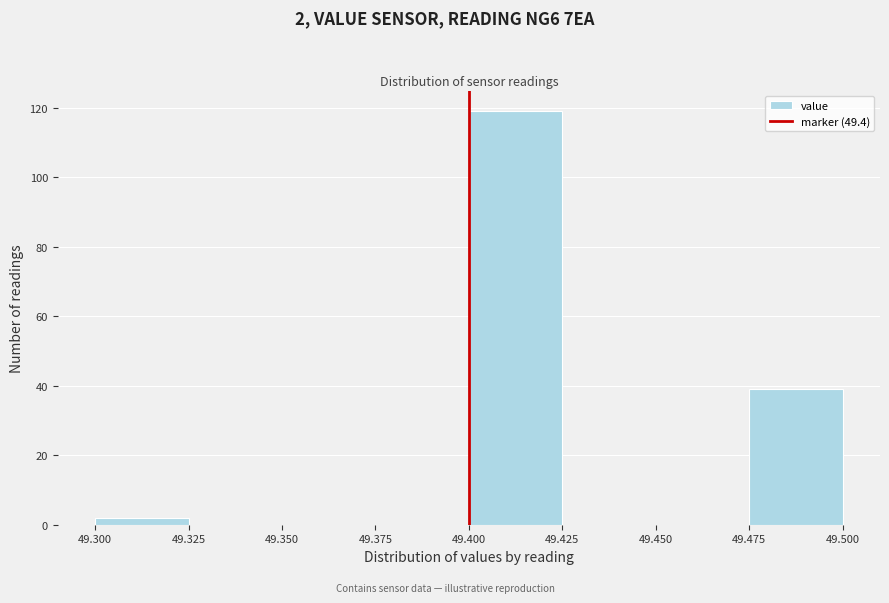

Which range on the x-axis has the tallest bar?

49.400 to 49.425